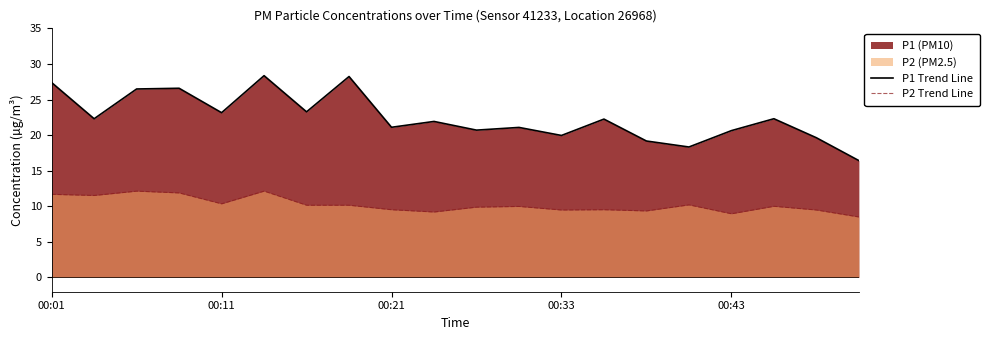

True or false: P2 Trend Line has a value of 11.7 at 00:01.

True